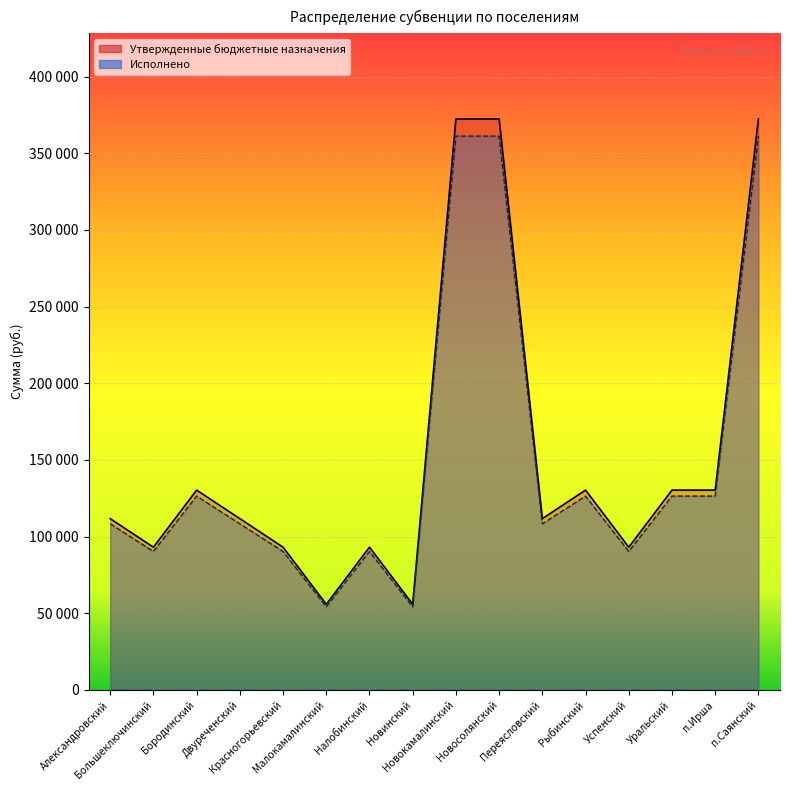

What is the difference between the maximum and minimum values in the Исполнено series?

307014.7